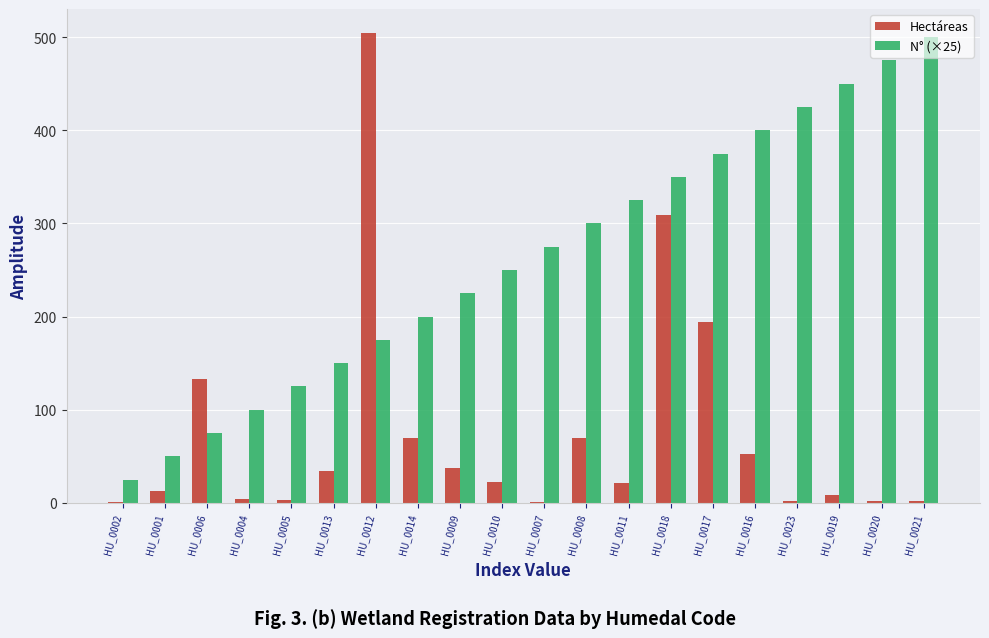

The Hectáreas series shows 52.2 at HU_0016. True or false?

True